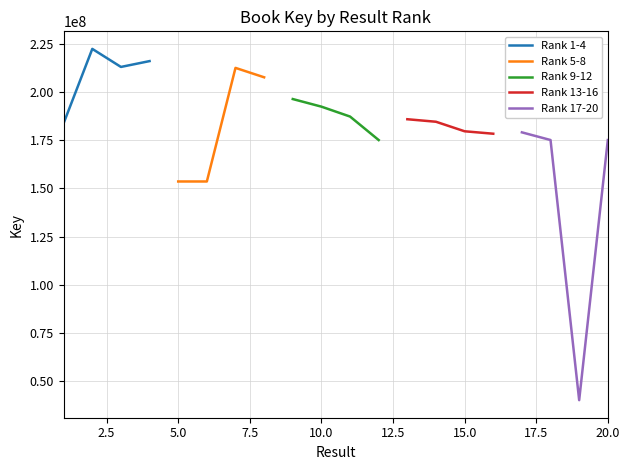

Count the number of data series in this chart.

5